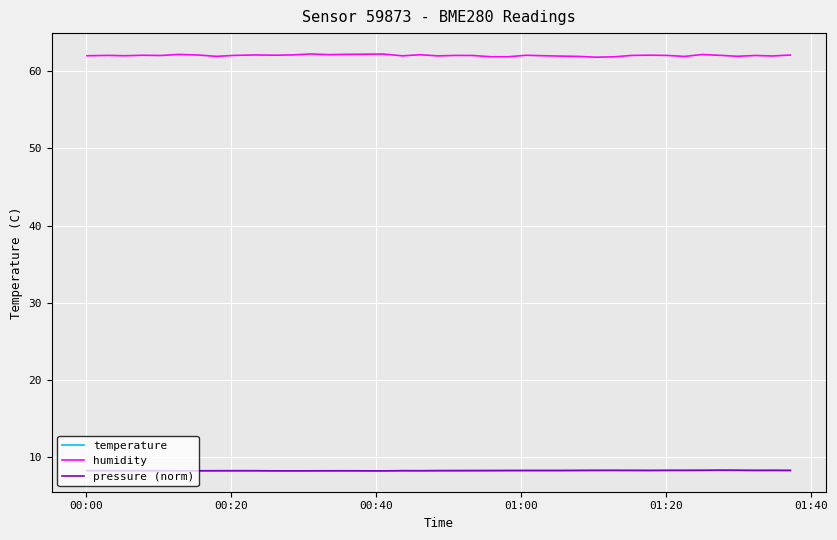

What is the difference between the second highest and second lowest values in the pressure (norm) series?

0.1